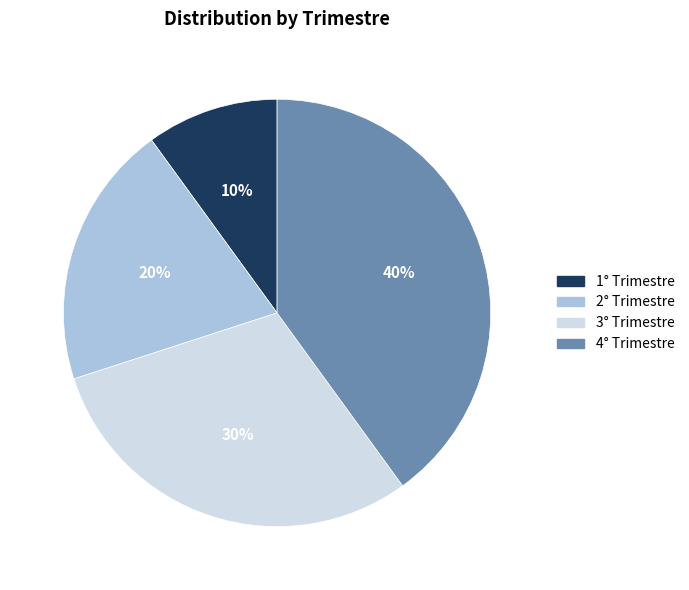

How many segments does this pie chart have?

4